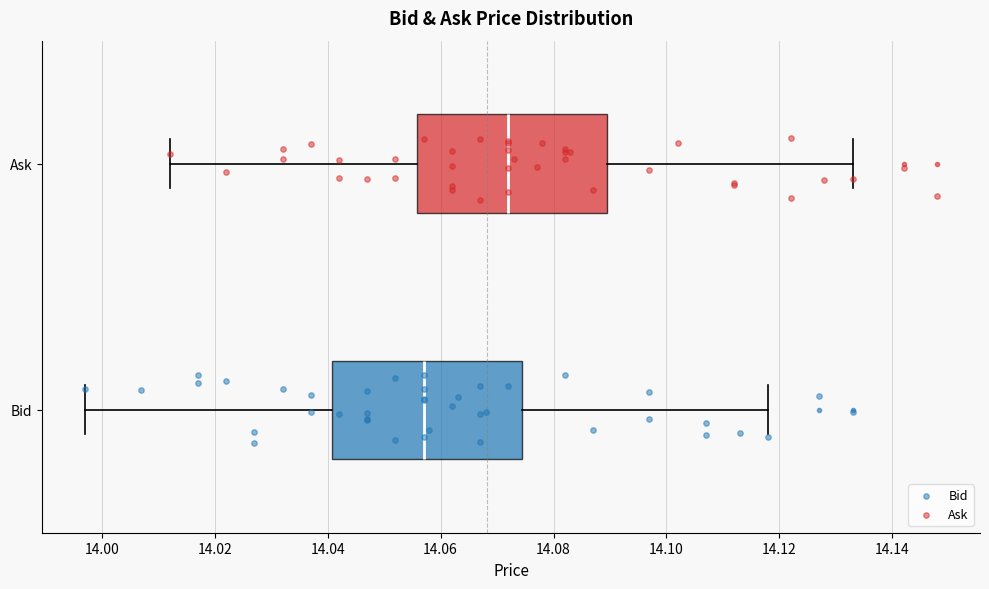

Reading bottom to top, read every box against the x-axis: the position of its median line, the range the box covers, and the ends of its whiskers. The values are not printed on the chart, so give them approximately, as read against the axis.

Bid: median 14.058, box 14.040 to 14.074, whiskers 13.998 to 14.118
Ask: median 14.072, box 14.056 to 14.090, whiskers 14.012 to 14.134